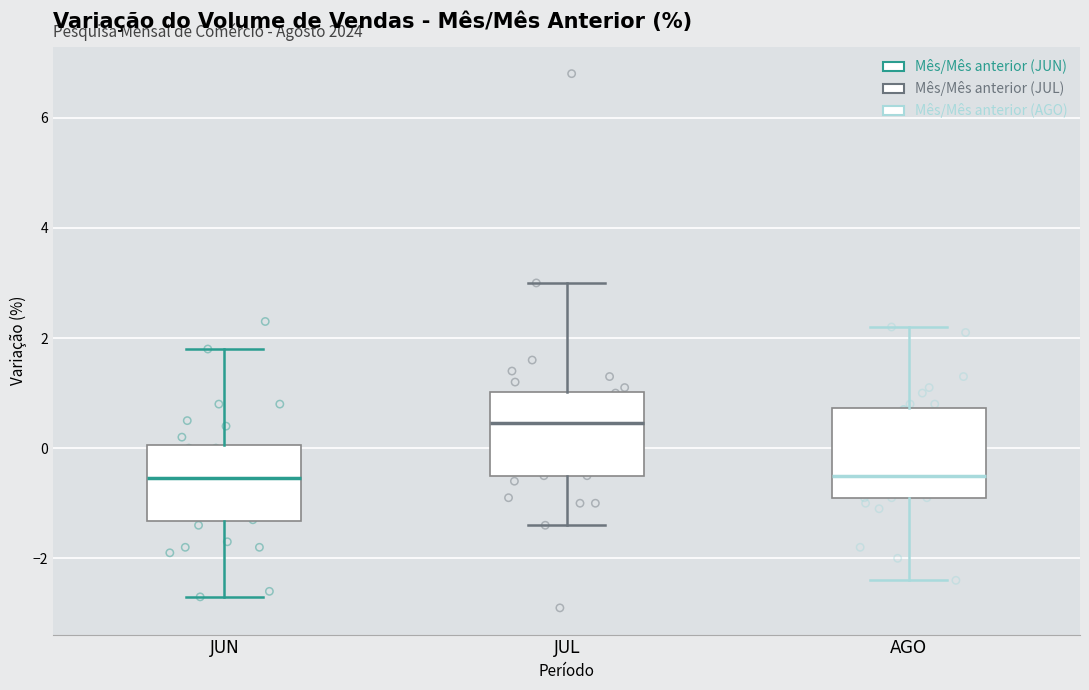

Where does the median line of the box for AGO sit on the y-axis? The values are not printed on the chart, so give them approximately, as read against the axis.

-0.4